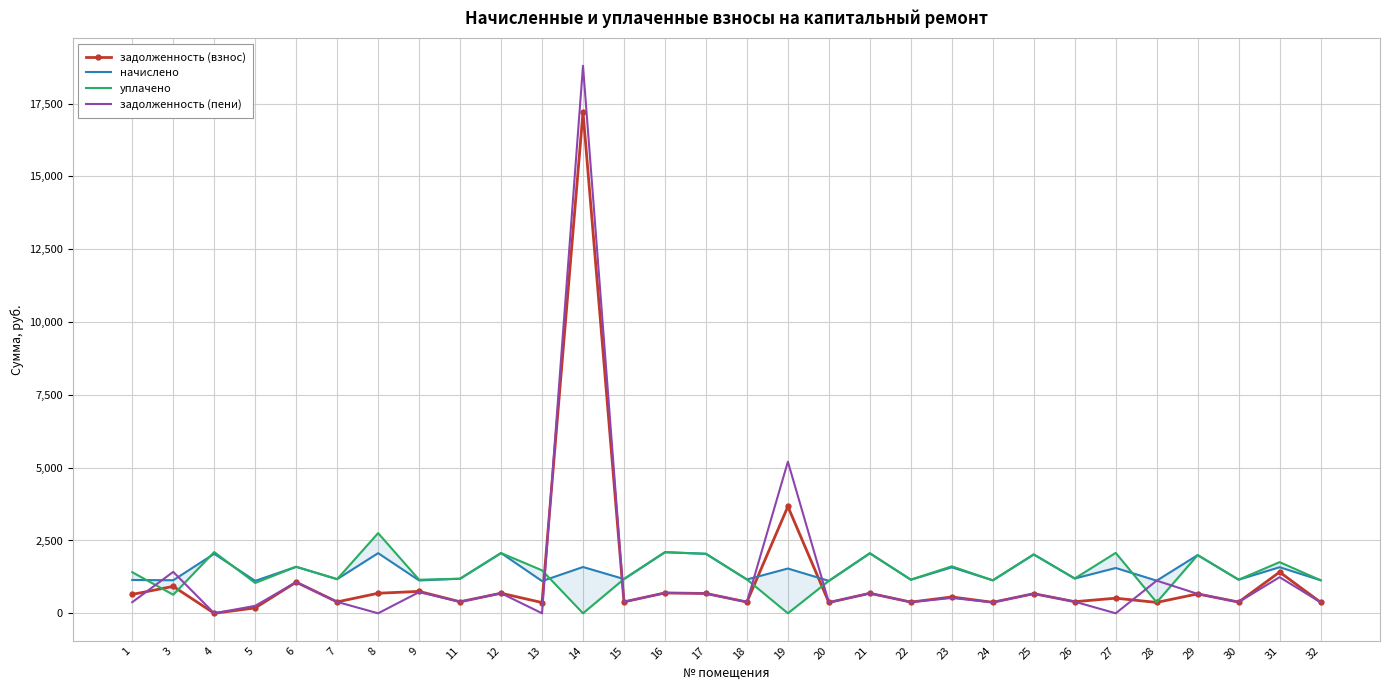

What is the maximum value shown in the chart?

18797.3